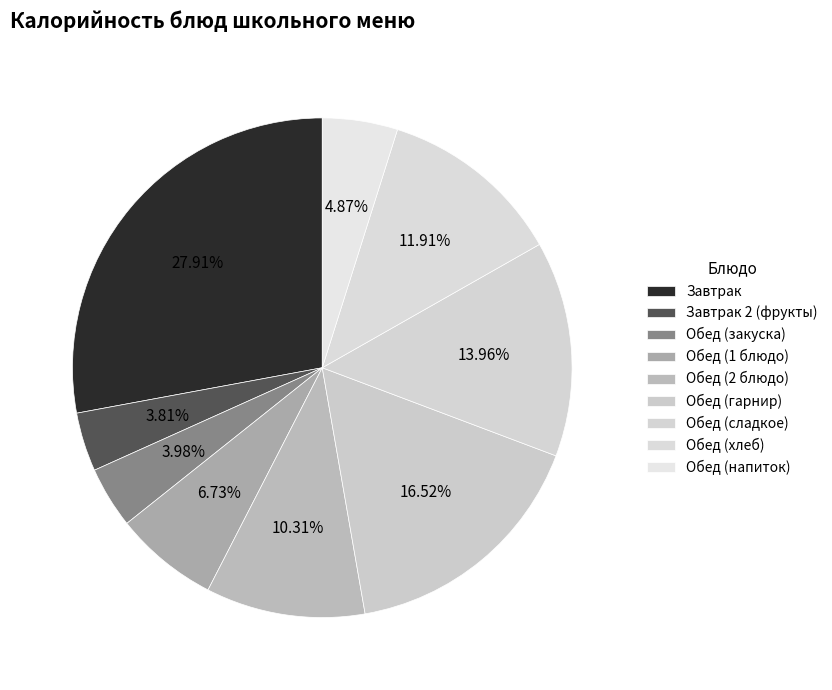

How many segments does this pie chart have?

9